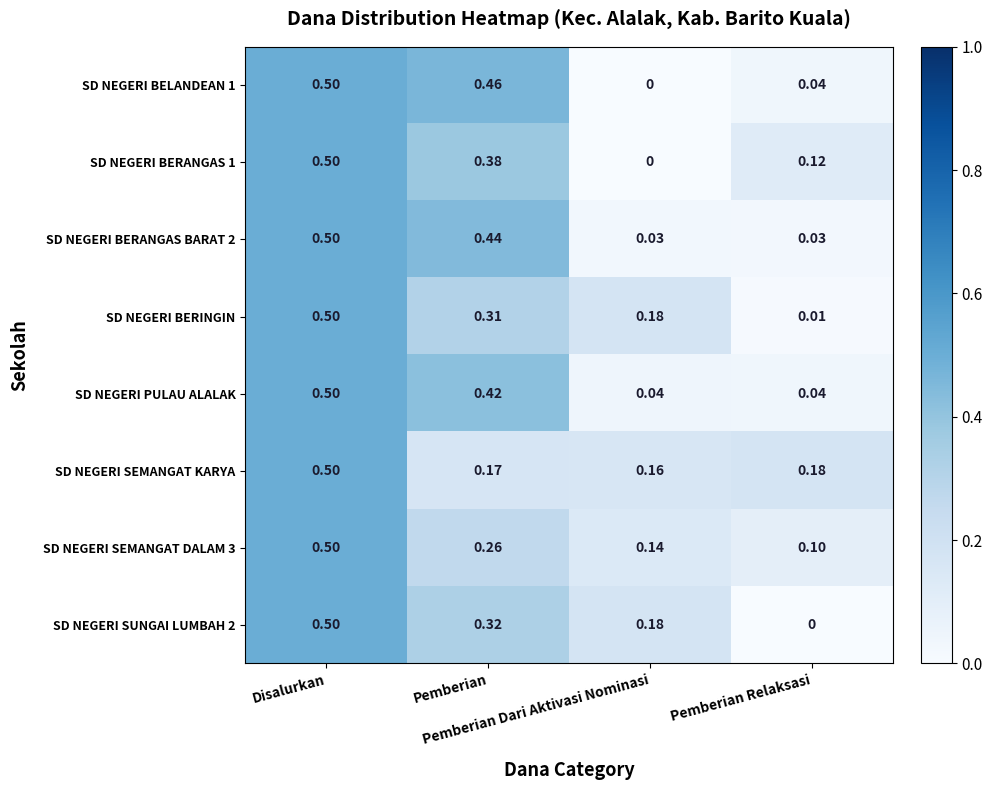

What is the greatest value displayed?

0.5